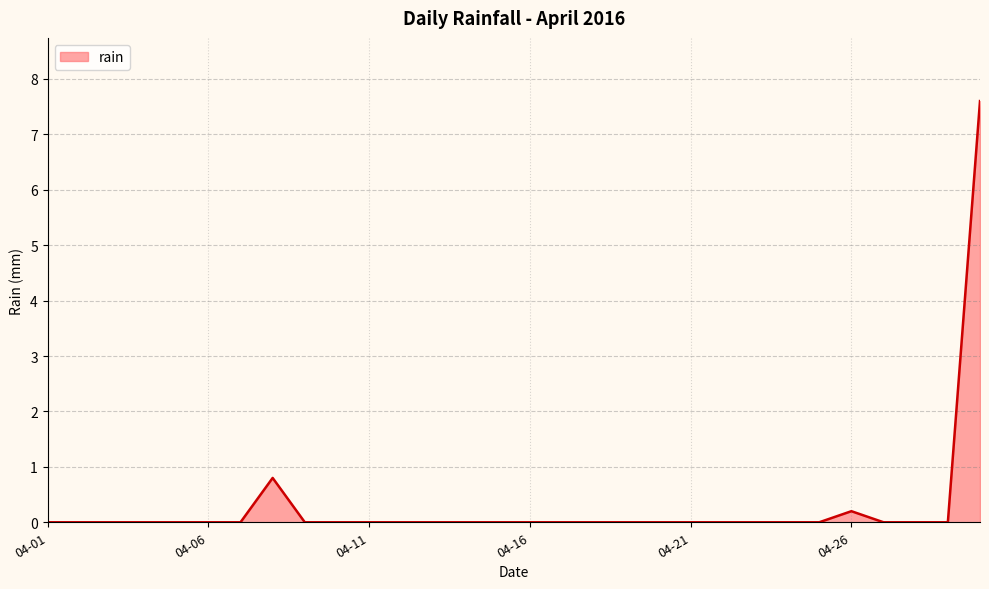

How many series are shown in this chart?

1